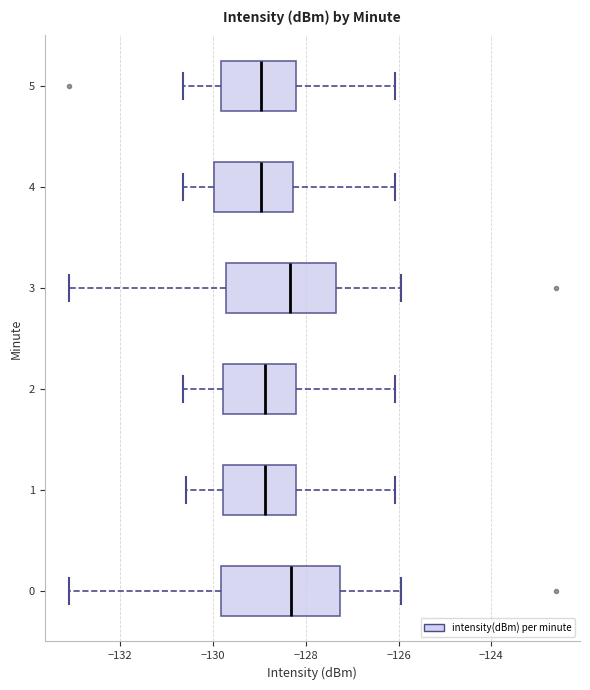

Reading bottom to top, transcribe this box plot: for each box, give where its median line is, the range the box spans, and where its two whiskers end, as read against the x-axis. The values are not printed on the chart, so give them approximately, as read against the axis.

0: median -128.4, box -129.8 to -127.2, whiskers -133.2 to -126.0
1: median -128.8, box -129.8 to -128.2, whiskers -130.6 to -126.0
2: median -128.8, box -129.8 to -128.2, whiskers -130.6 to -126.0
3: median -128.4, box -129.8 to -127.4, whiskers -133.2 to -126.0
4: median -129.0, box -130.0 to -128.2, whiskers -130.6 to -126.0
5: median -129.0, box -129.8 to -128.2, whiskers -130.6 to -126.0